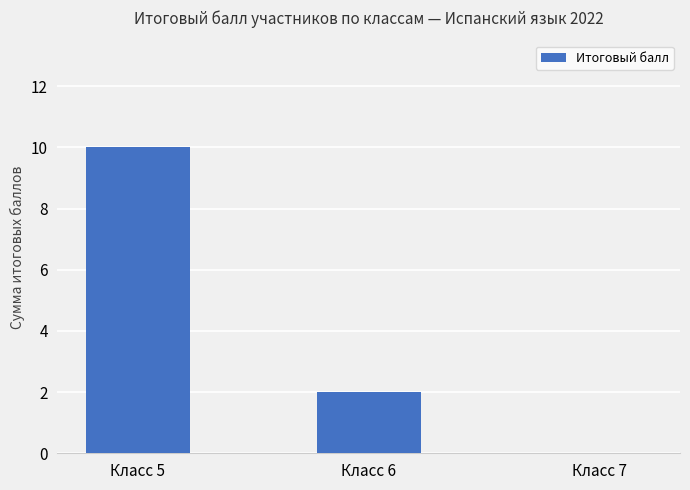

The value at Класс 5 is 10. True or false?

True